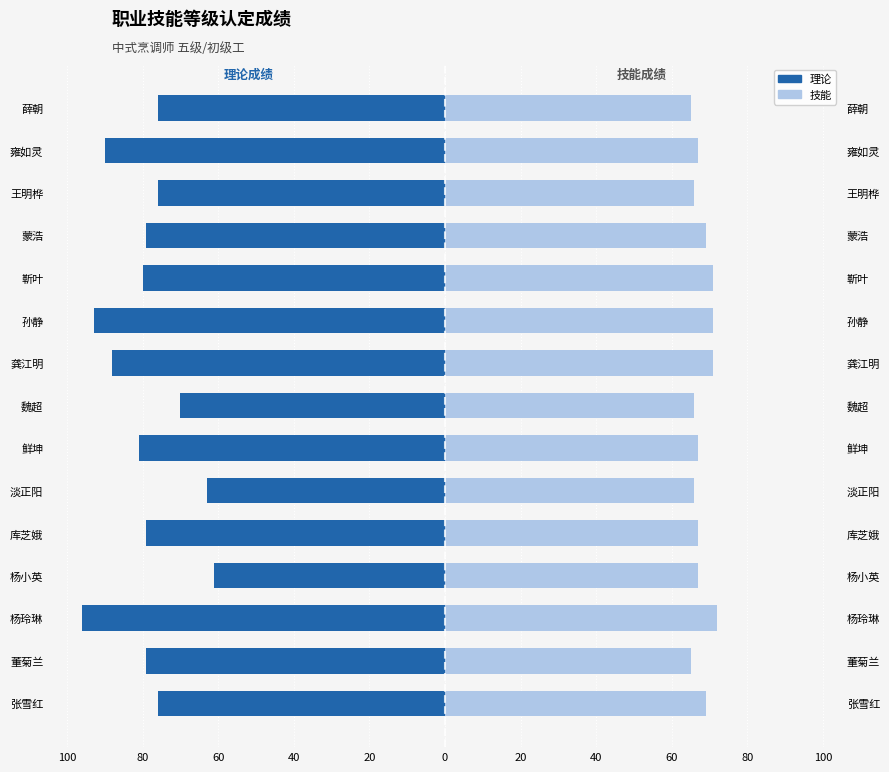

What is the lowest value of the 技能 series?

65